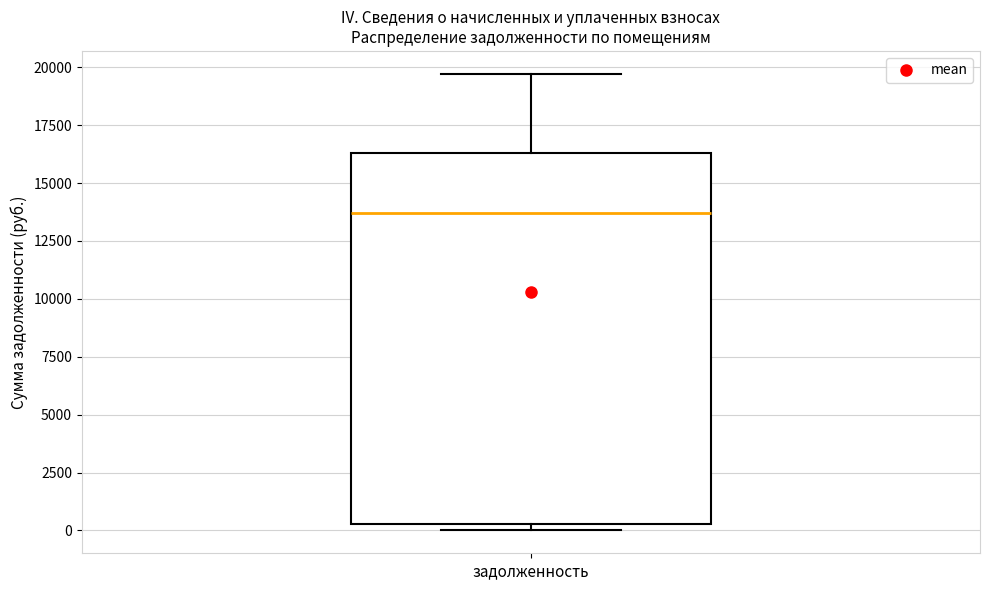

Transcribe this box plot: give where the median line is, the range the box spans, and where the two whiskers end, as read against the y-axis. The values are not printed on the chart, so give them approximately, as read against the axis.

median 13500, box 500 to 16500, whiskers 0 to 19500